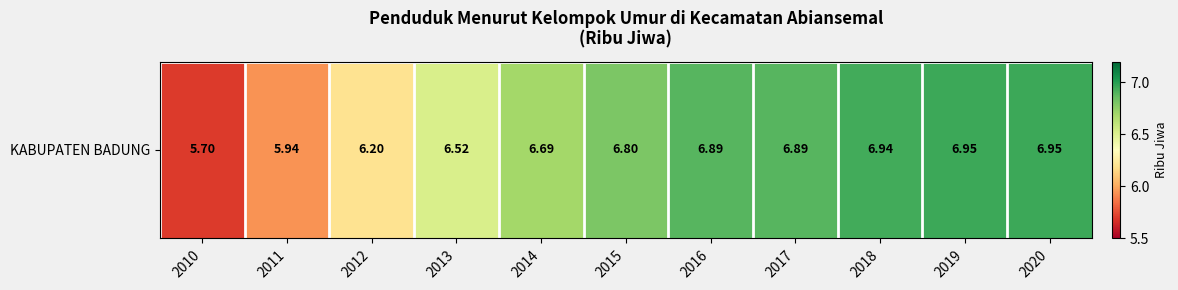

Which label corresponds to the largest value in the chart?

2019